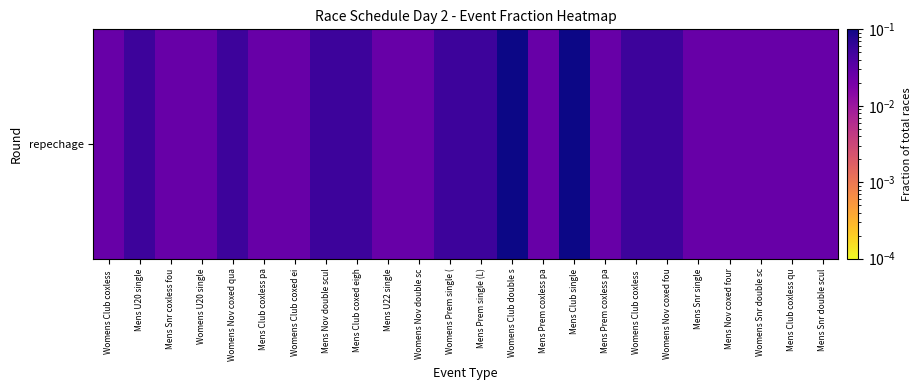

Rank the categories by value from highest to lowest.

Womens Club double s, Mens Club single, Mens U20 single, Womens Nov coxed qua, Mens Nov double scul, Mens Club coxed eigh, Womens Prem single (, Mens Prem single (L), Womens Club coxless , Womens Nov coxed fou, Womens Club coxless , Mens Snr coxless fou, Womens U20 single, Mens Club coxless pa, Womens Club coxed ei, Mens U22 single, Womens Nov double sc, Mens Prem coxless pa, Mens Prem coxless pa, Mens Snr single, Mens Nov coxed four, Womens Snr double sc, Mens Club coxless qu, Mens Snr double scul